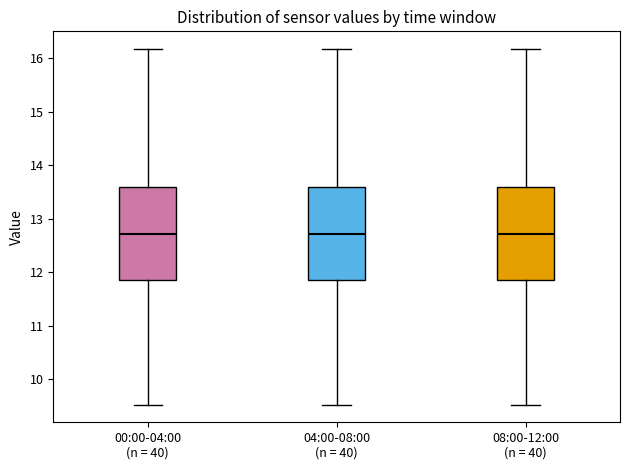

Where does the lower whisker of the box for 00:00-04:00 (n = 40) end on the y-axis? The values are not printed on the chart, so give them approximately, as read against the axis.

9.5